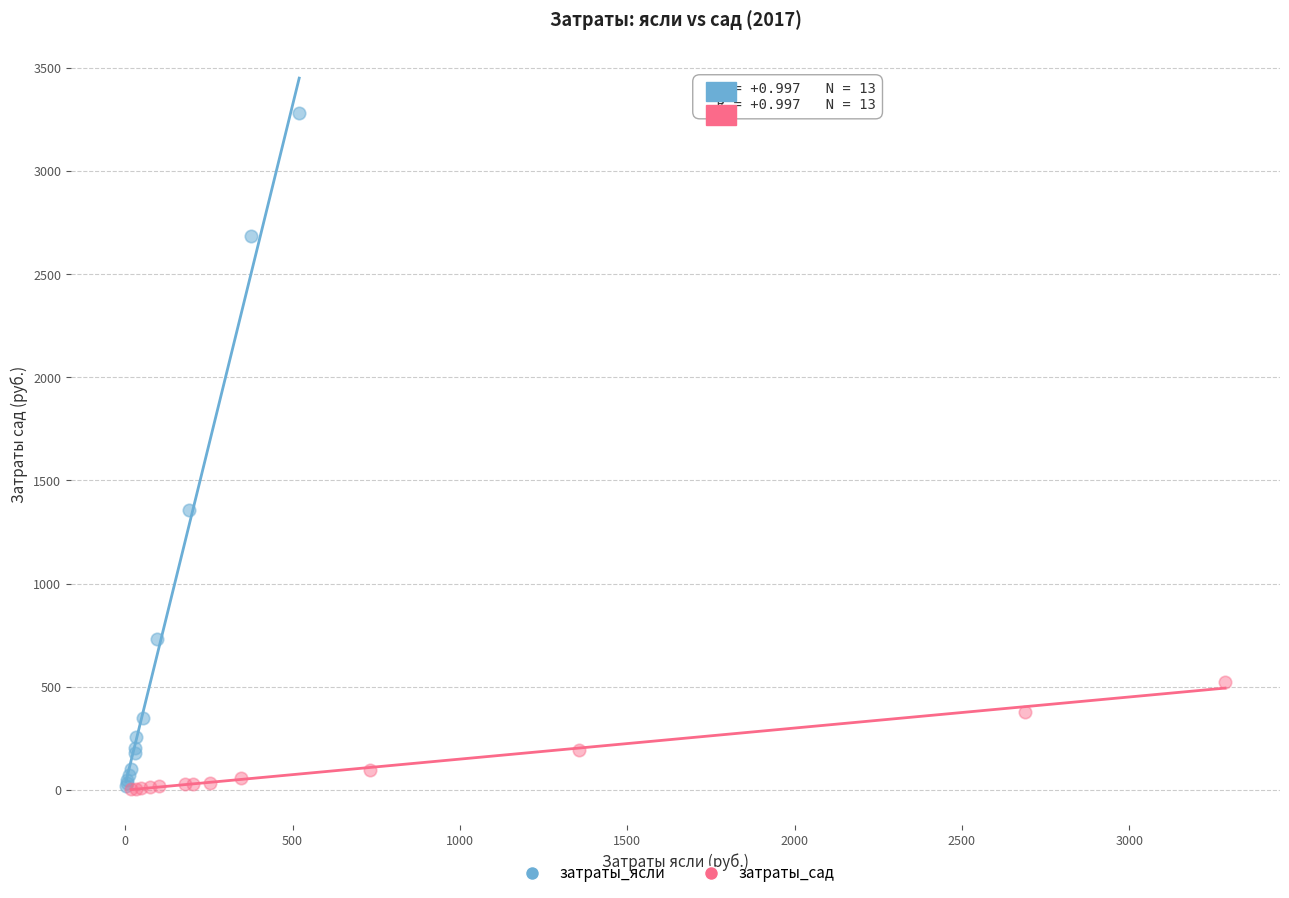

Which series contains the highest Y value?

затраты_ясли